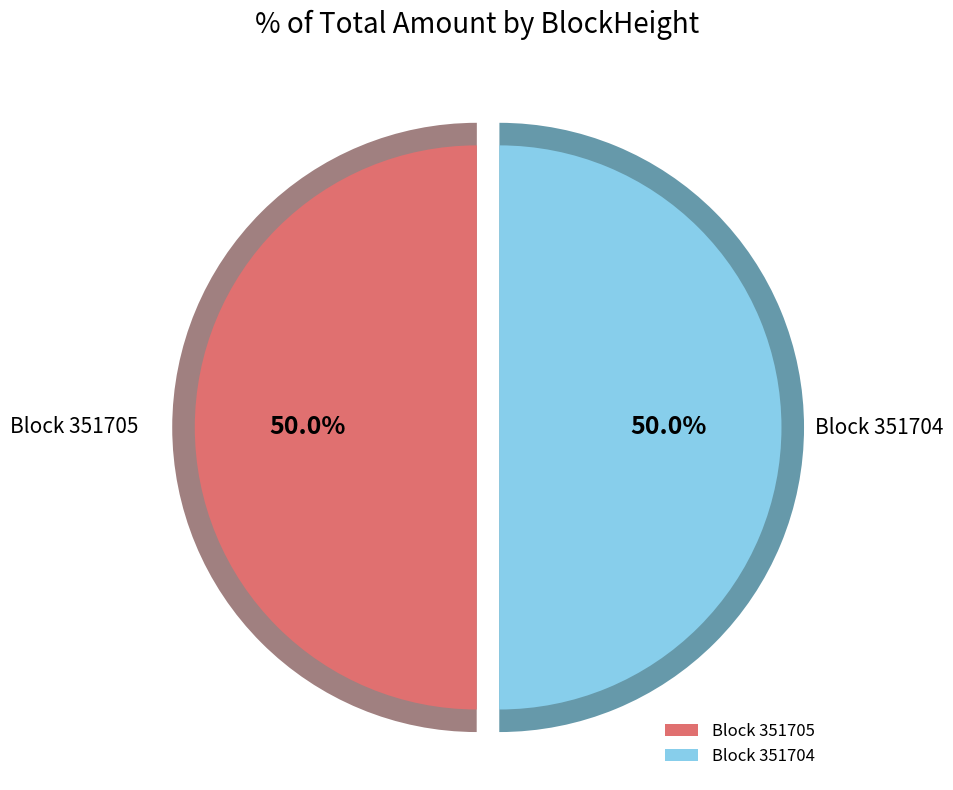

What is the change in value from 351705 to 351704?

+12715.0